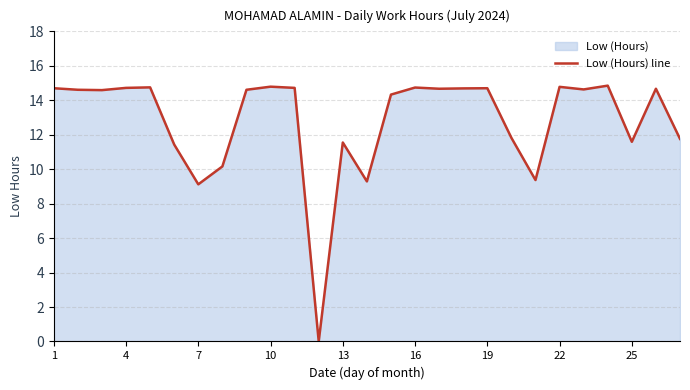

True or false: the data shows 14.7 at 1.

True